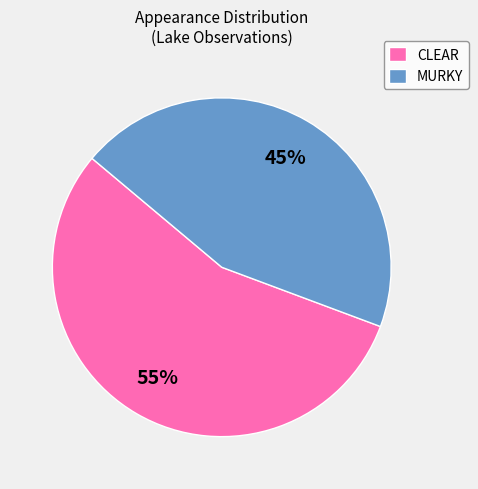

Is the sum of MURKY and CLEAR greater than half?

Yes